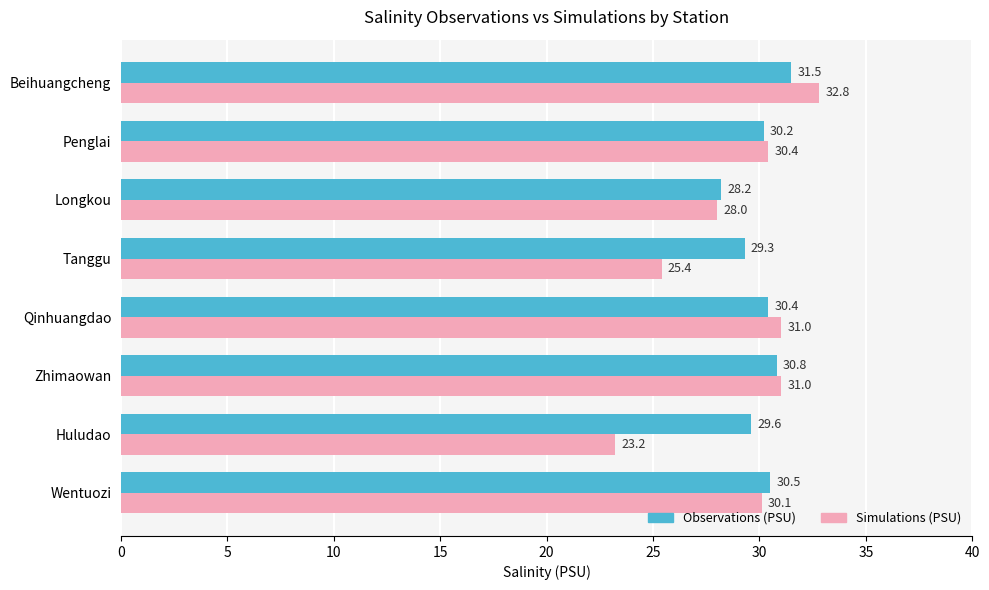

At which category is the sum across all series the highest?

Beihuangcheng